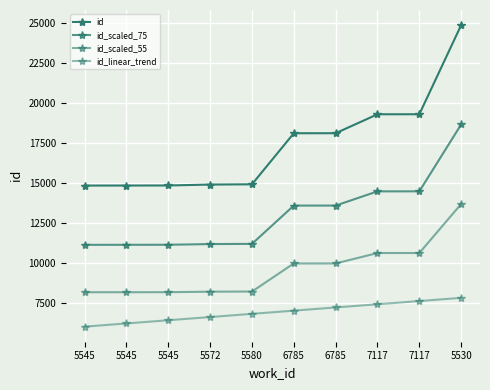

At 6785, list the series in order from largest to smallest.

id, id_scaled_75, id_scaled_55, id_linear_trend